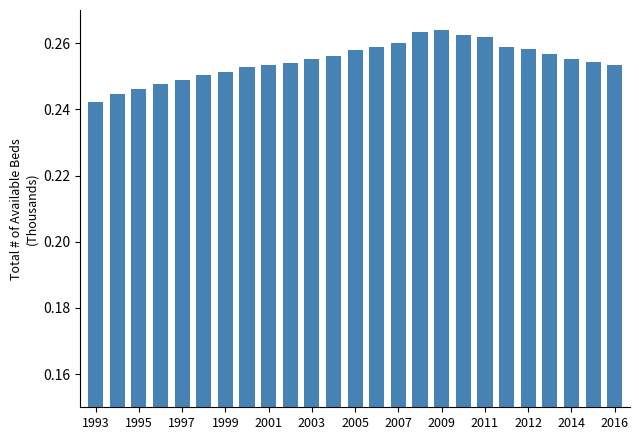

How many values are between 0 and 1?

25